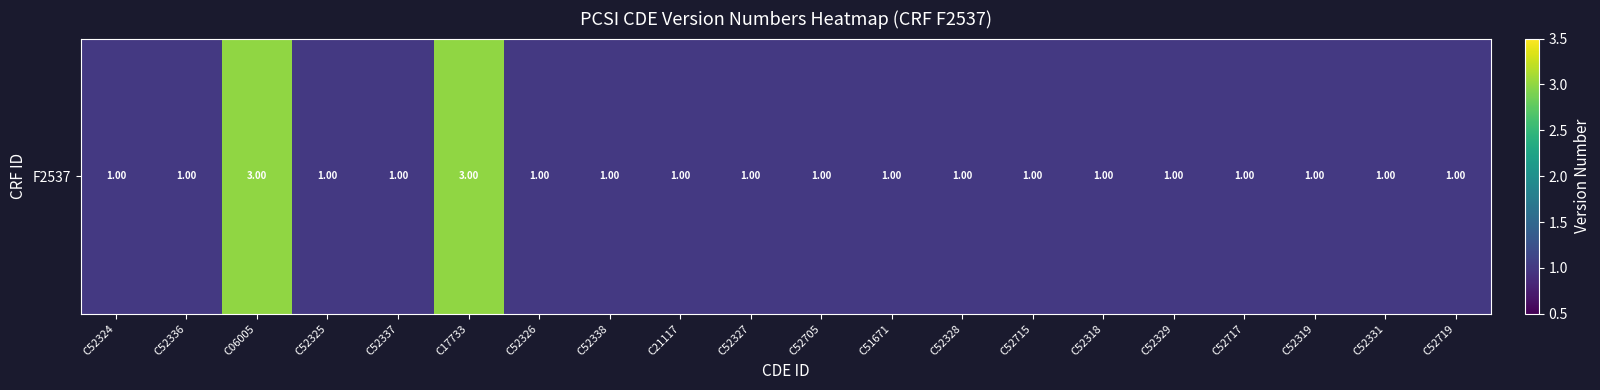

The value at C52327 is 1. True or false?

True